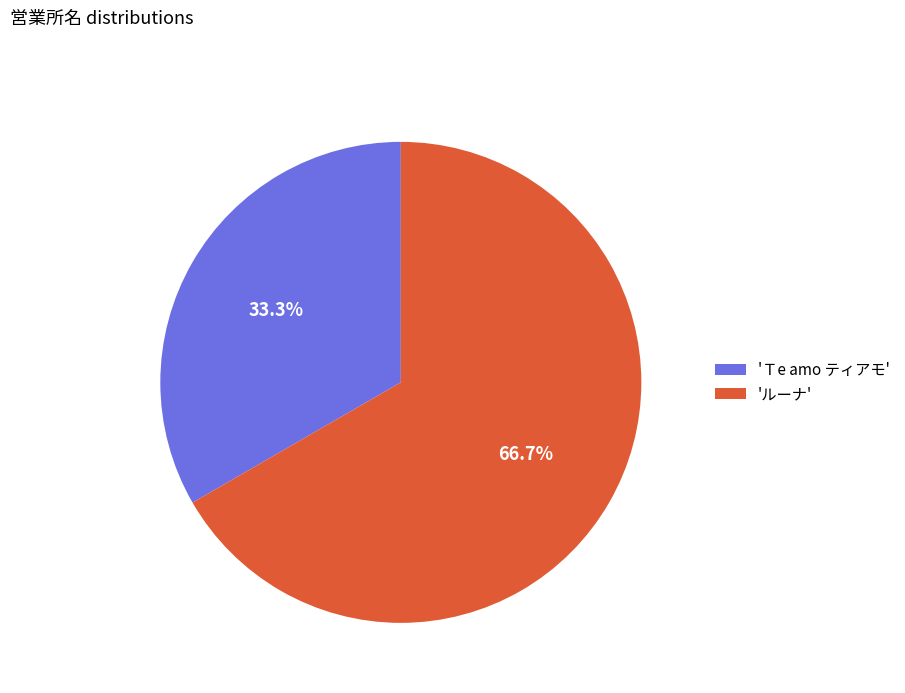

Which has a higher value, 'Ｔe amo ティアモ' or 'ルーナ'?

'ルーナ'